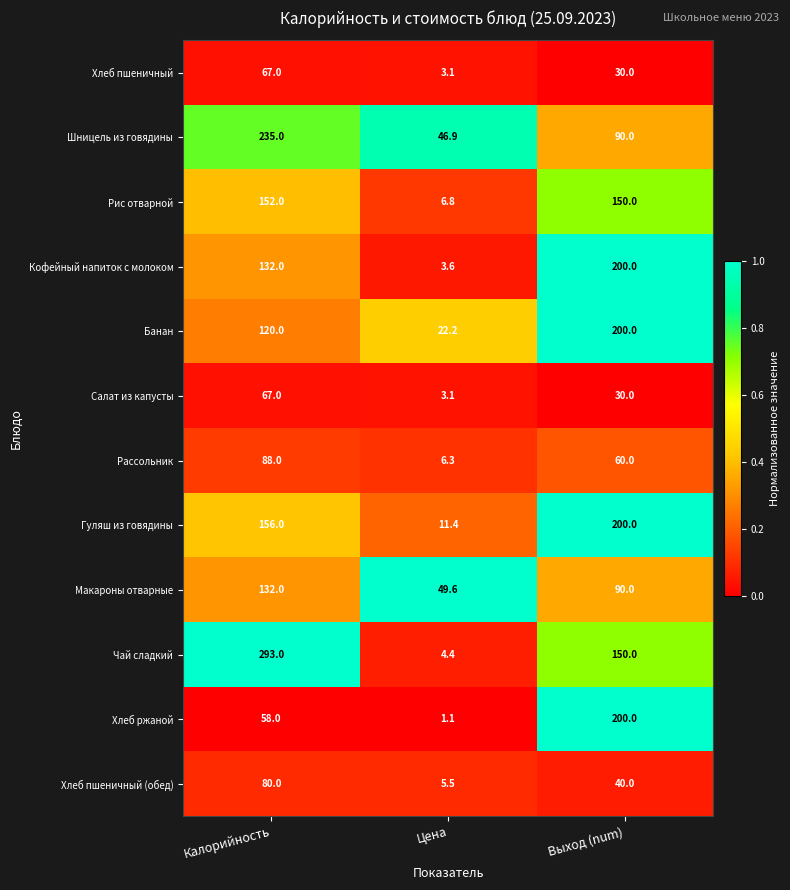

Count the number of categories in the chart.

3